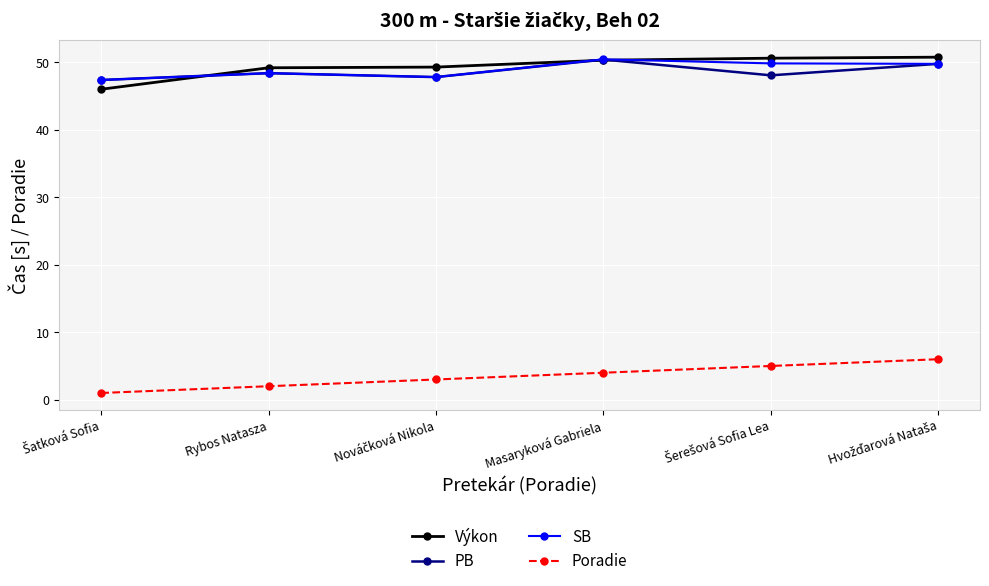

True or false: Poradie and Výkon intersect in this chart.

False